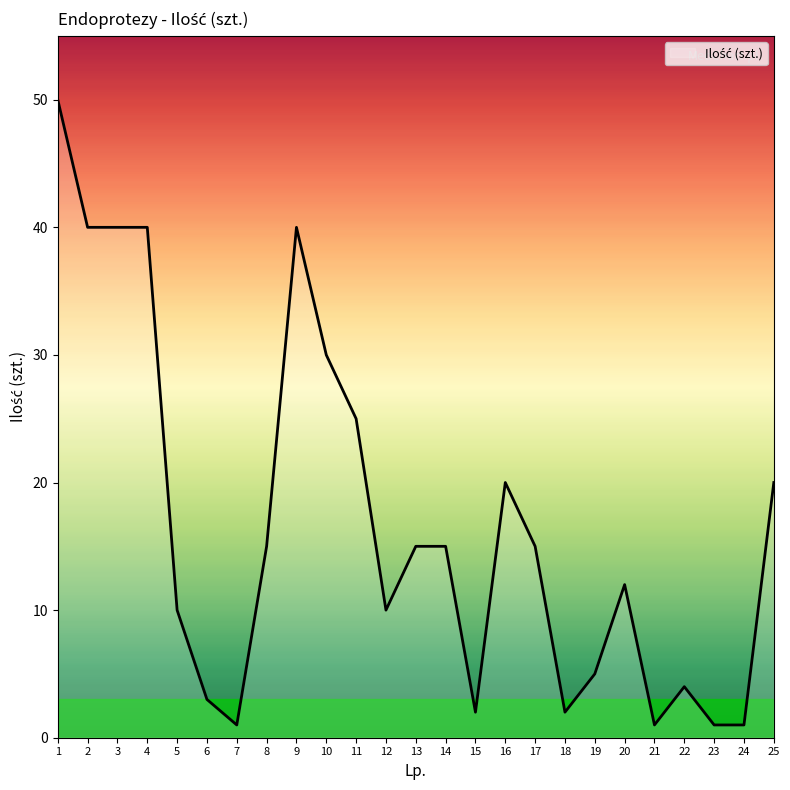

The chart shows a value of 50 at 1. True or false?

True